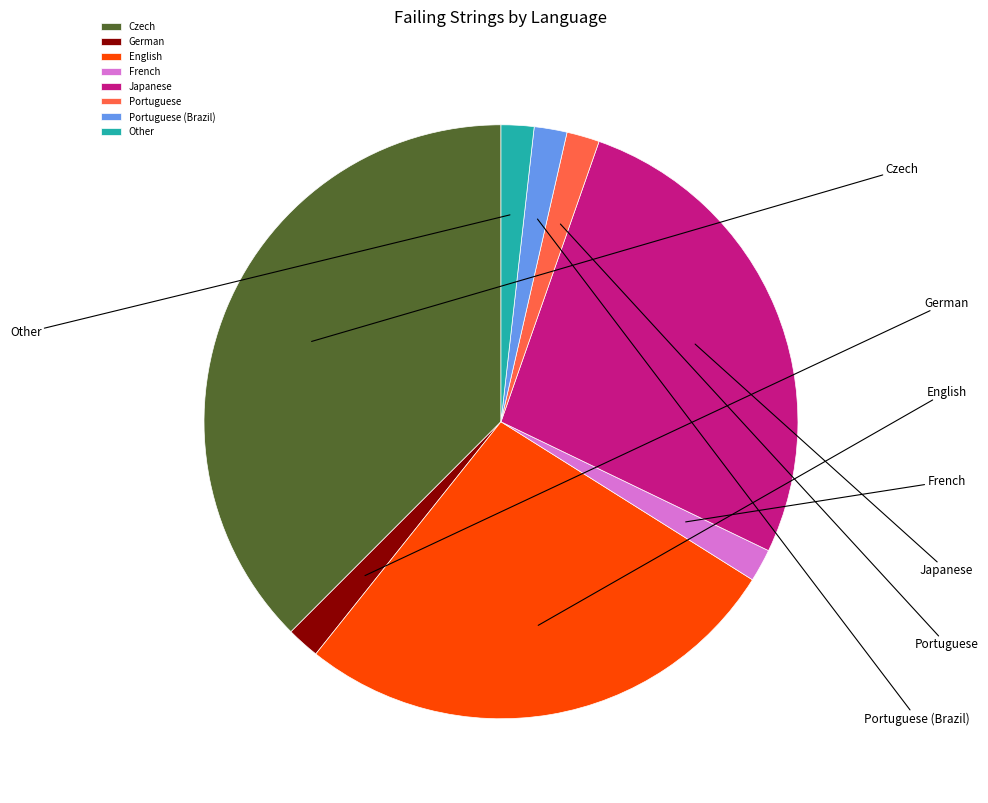

Does German account for over 50% of the chart?

No